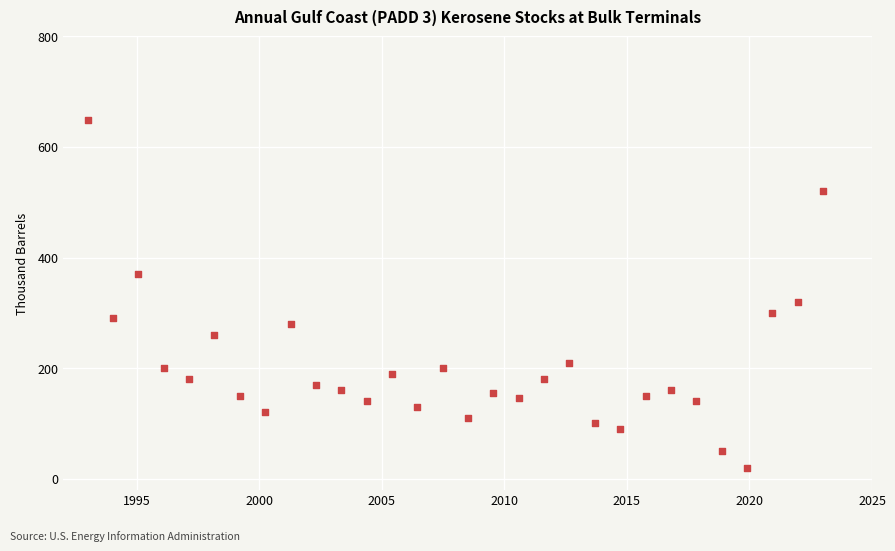

What is the range of Y values (max minus min)?

628